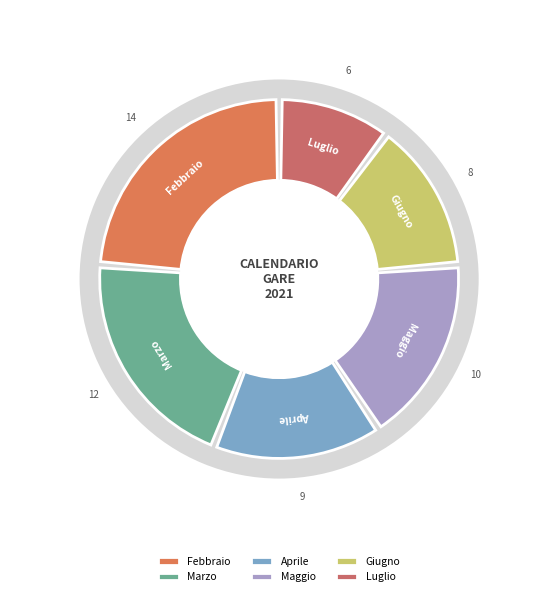

What is the ratio of the value at Marzo to the value at Giugno?

1.5